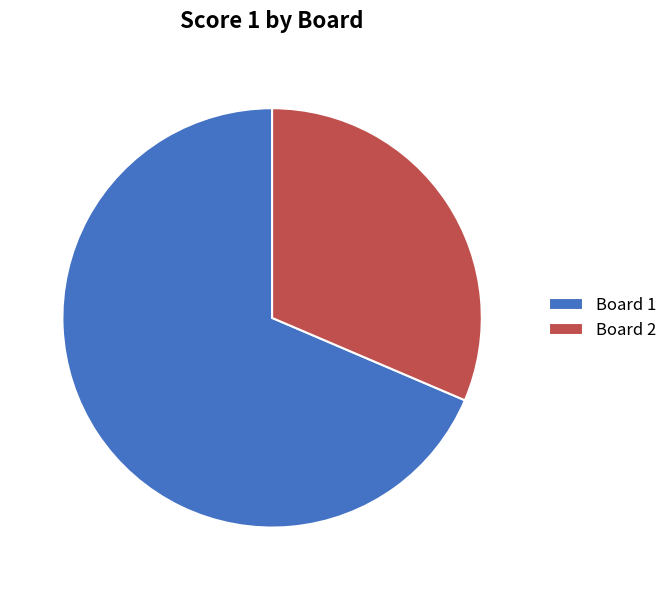

Which has a higher value, Board 1 or Board 2?

Board 1